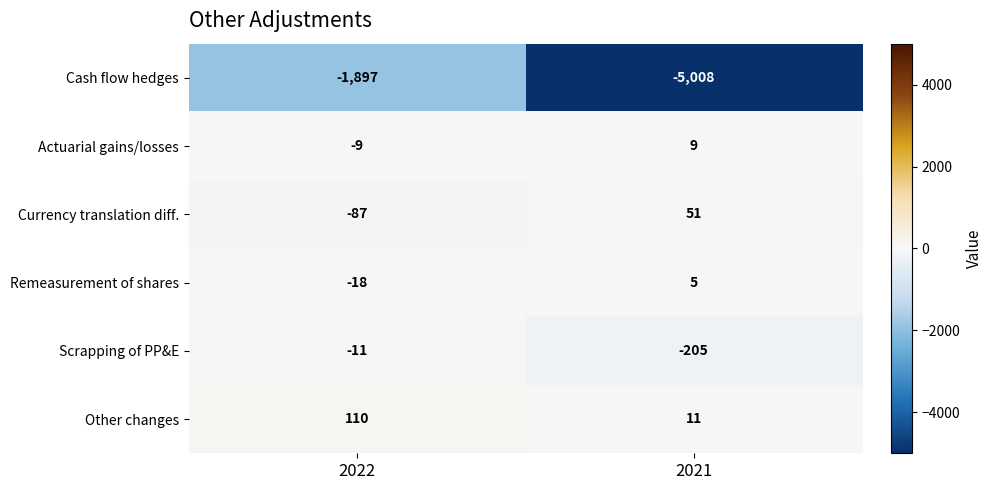

What is the maximum value for Remeasurement of shares?

5